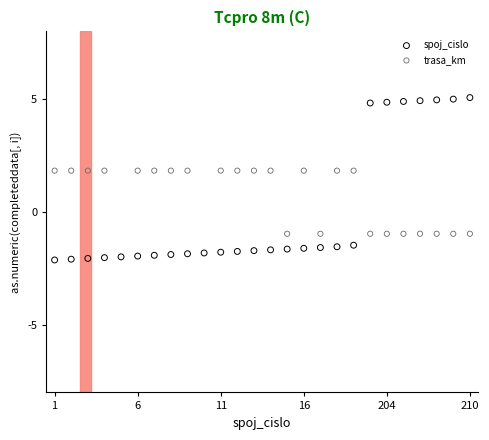

At how many categories does at least one series exceed 4?

7